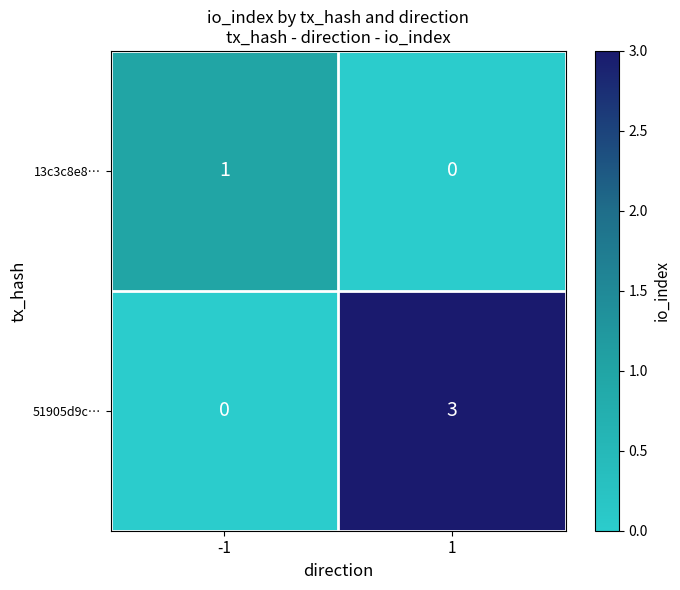

Rank the series at -1 from lowest to highest value.

51905d9c…, 13c3c8e8…